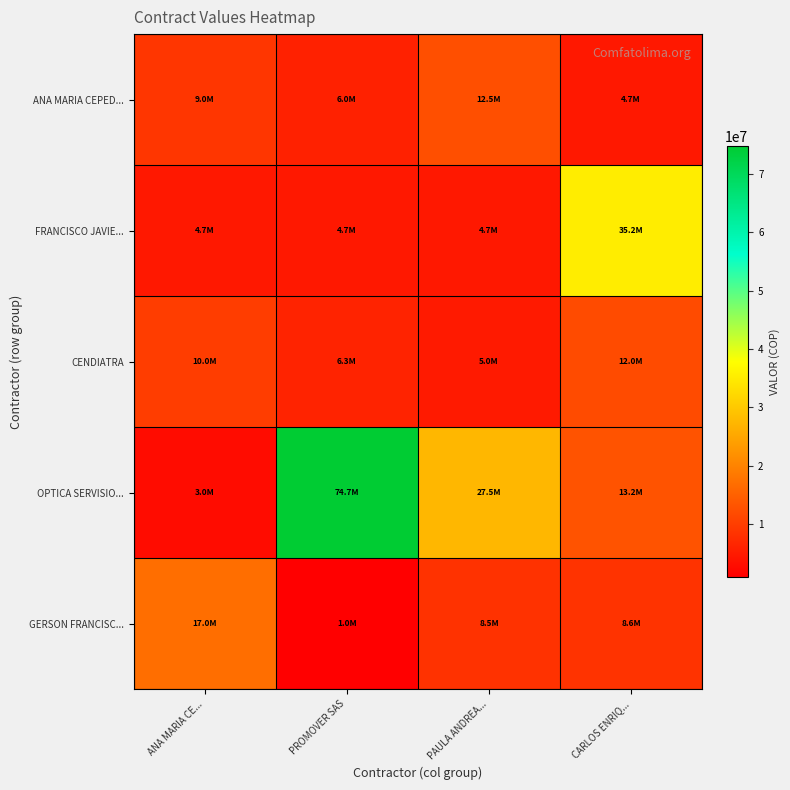

What is the total value across all series at PAULA ANDREA...?

58165632